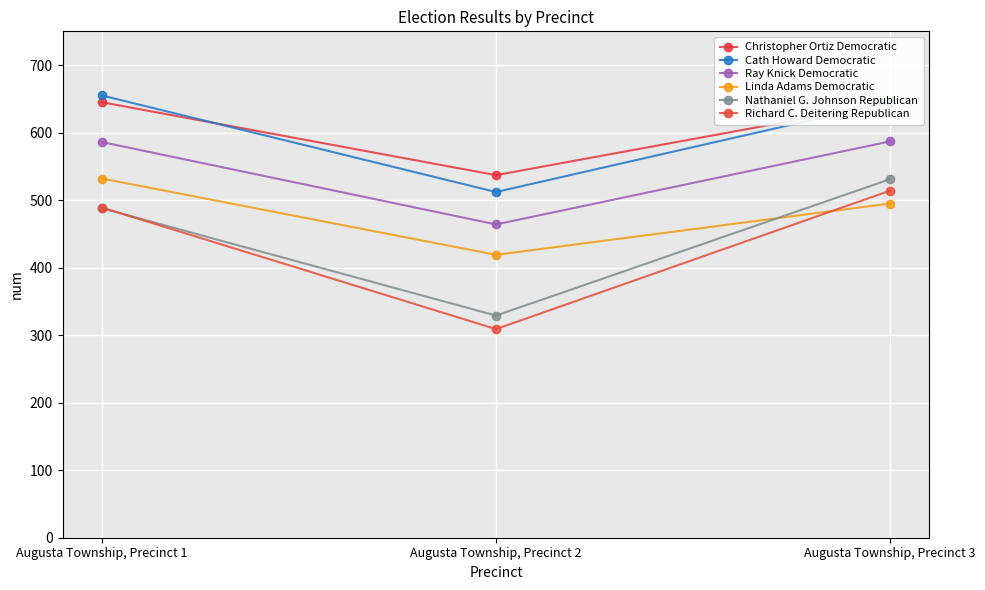

Count the number of data series in this chart.

6